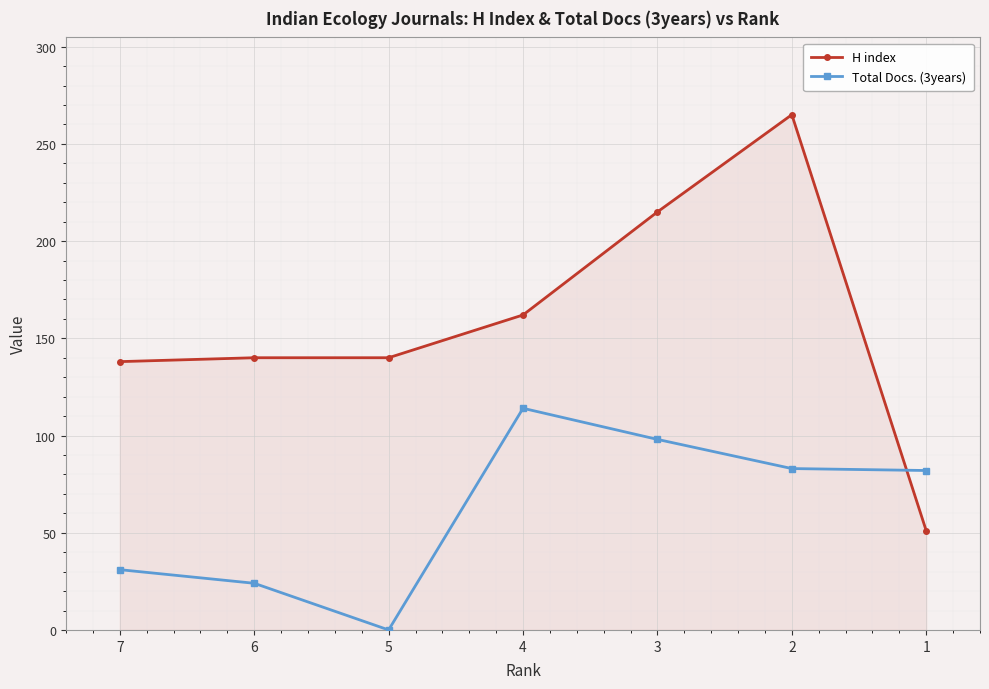

Rank the series at 2 from lowest to highest value.

Total Docs. (3years), H index